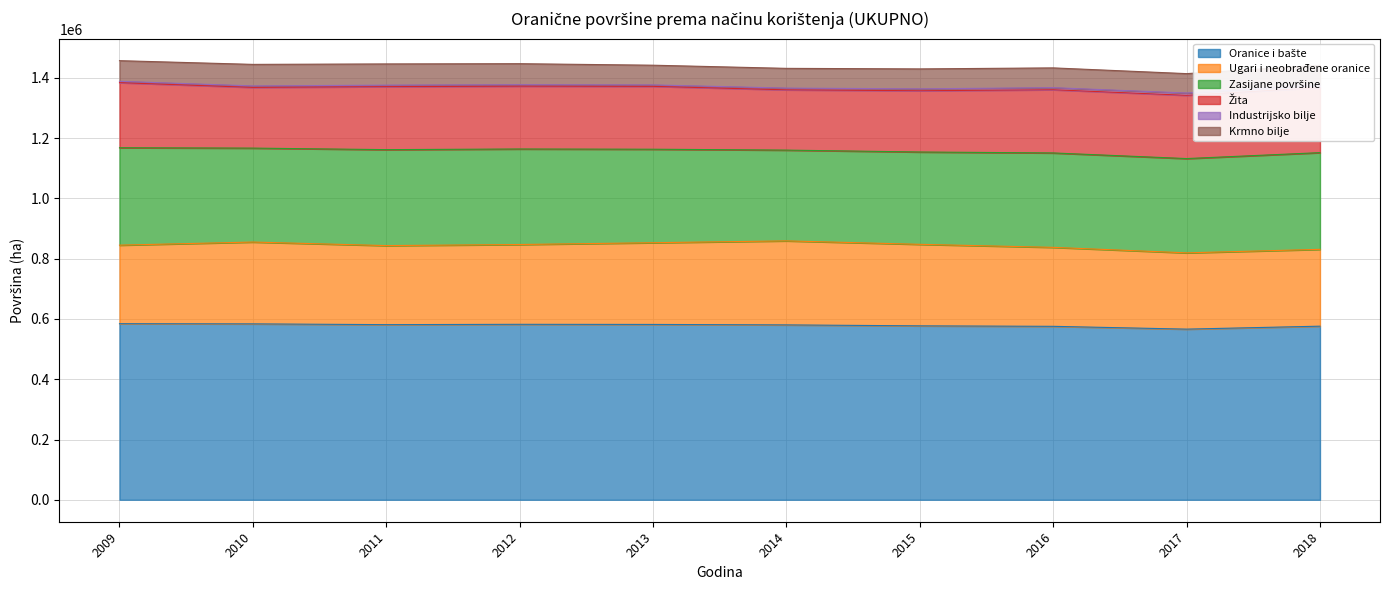

What is the difference between the maximum and second lowest values in the Ugari i neobrađene oranice series?

23899